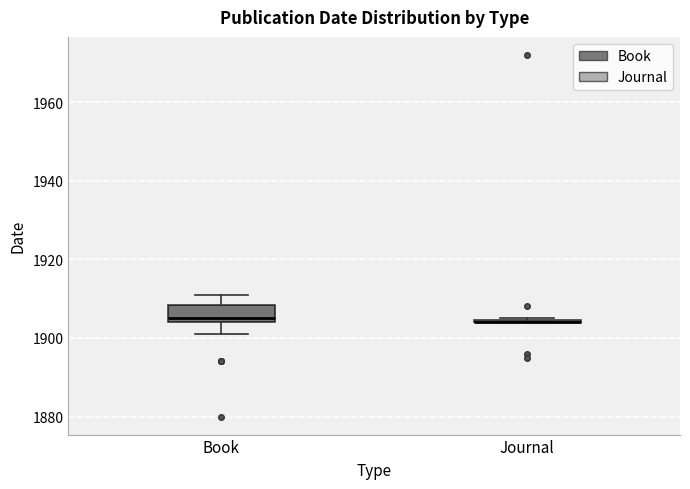

Reading left to right, transcribe this box plot: for each box, give where its median line is, the range the box spans, and where its two whiskers end, as read against the y-axis. The values are not printed on the chart, so give them approximately, as read against the axis.

Book: median 1906, box 1904 to 1908, whiskers 1902 to 1912
Journal: box collapsed to a line at 1904, whiskers 1904 to 1906